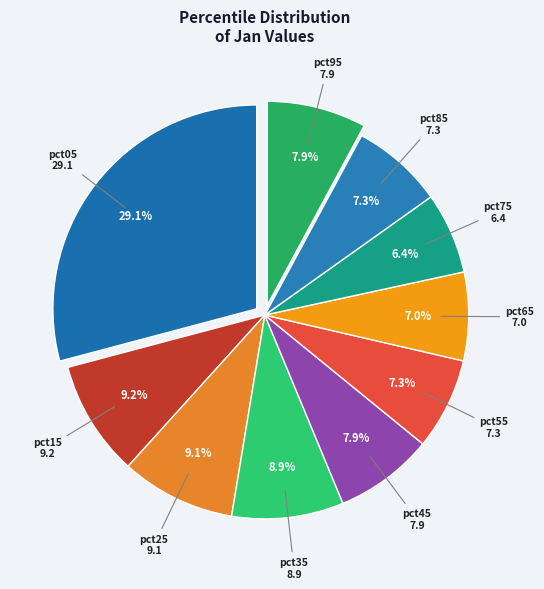

What percentage is the pct45 slice, to the nearest percent?

8%